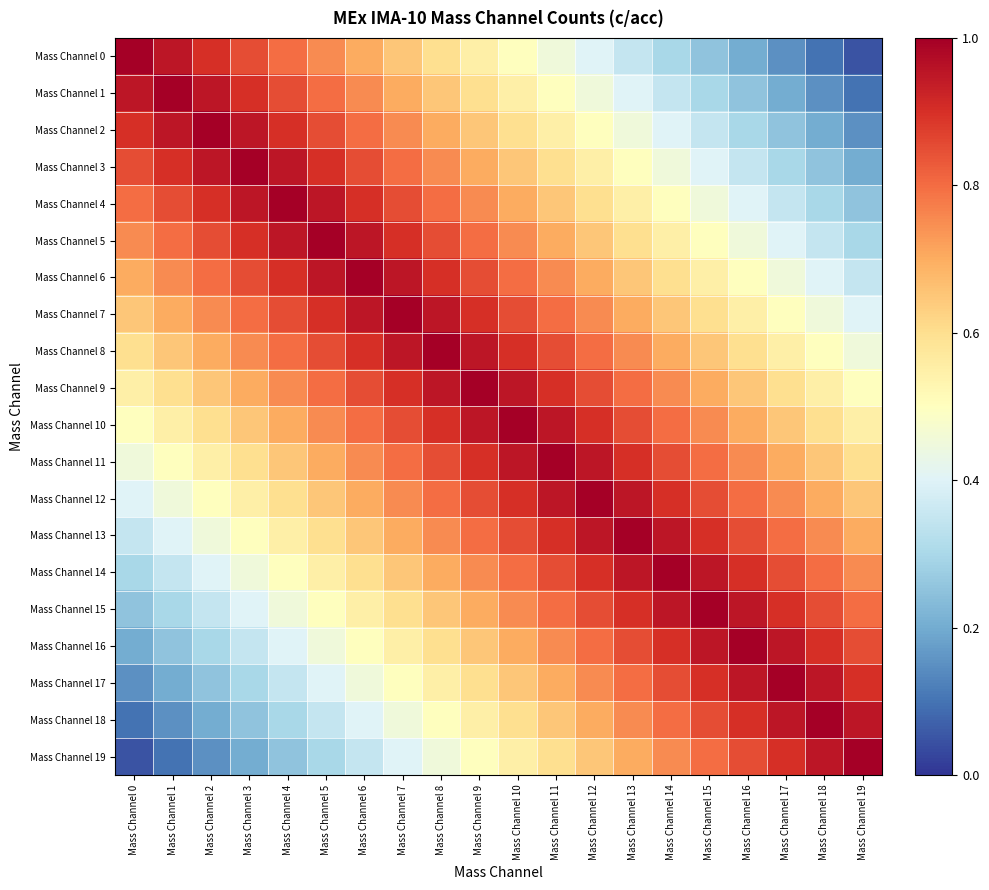

What is the smallest value displayed?

0.1